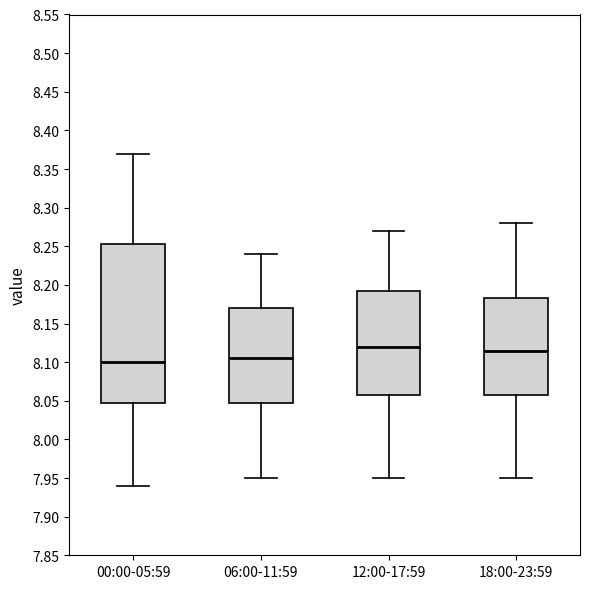

Where is the lower edge of the box for 06:00-11:59 on the y-axis? The values are not printed on the chart, so give them approximately, as read against the axis.

8.050